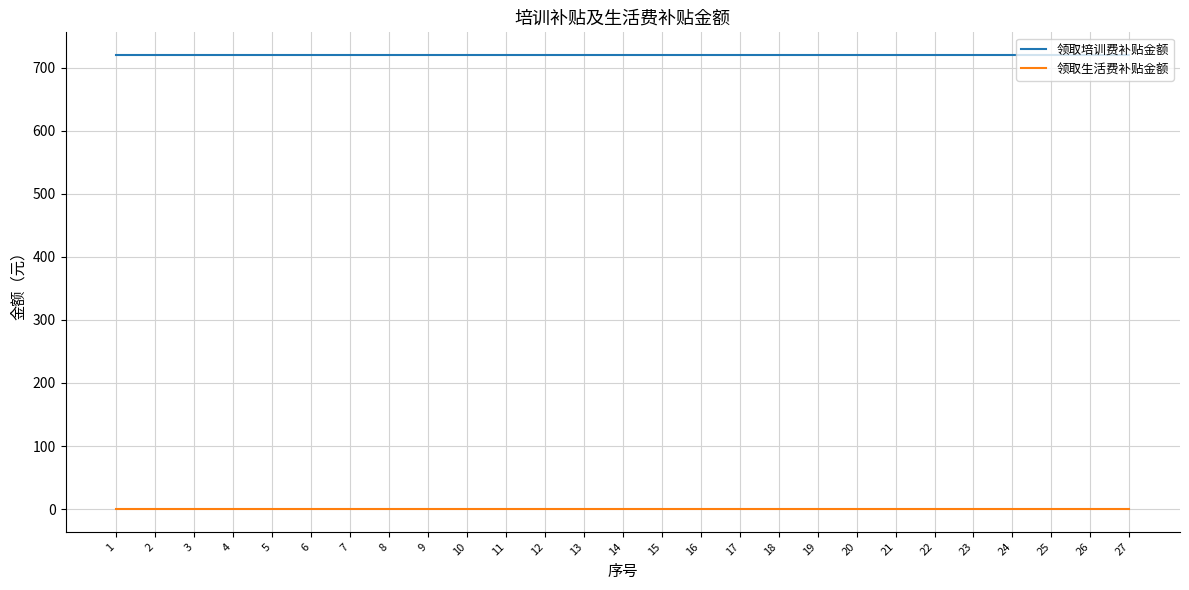

The value of 领取生活费补贴金额 at 10 is 0. True or false?

True